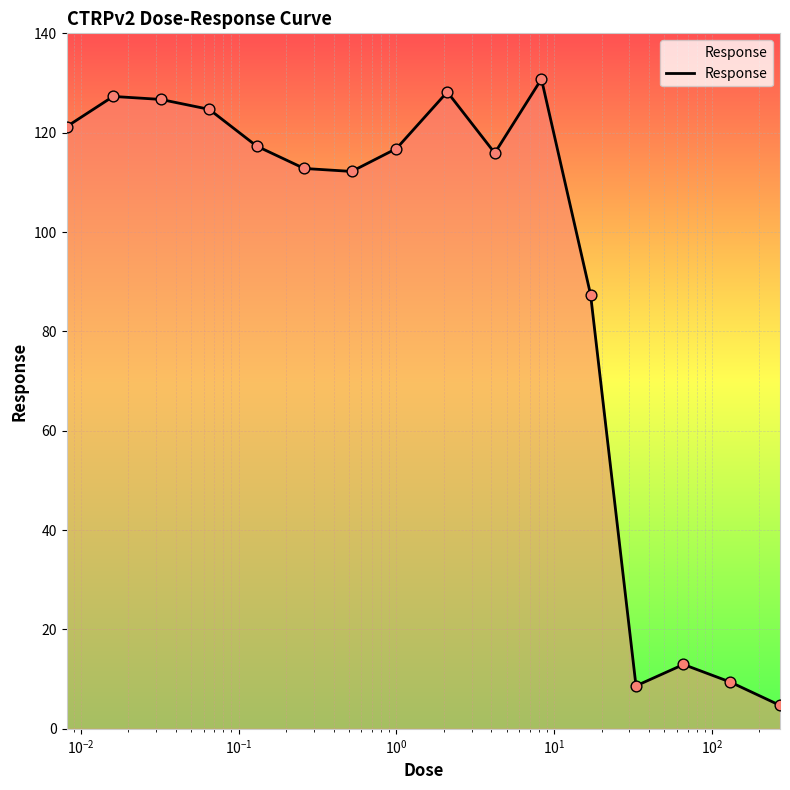

What is the smallest value displayed?

4.7